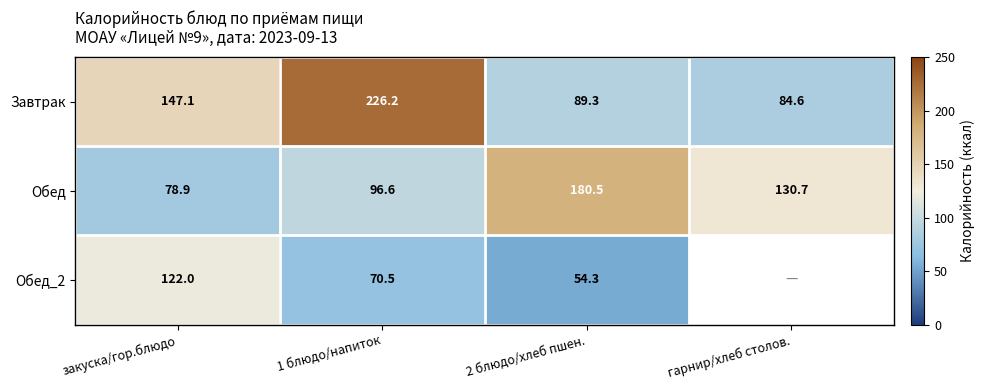

How many data points does each series have?

4